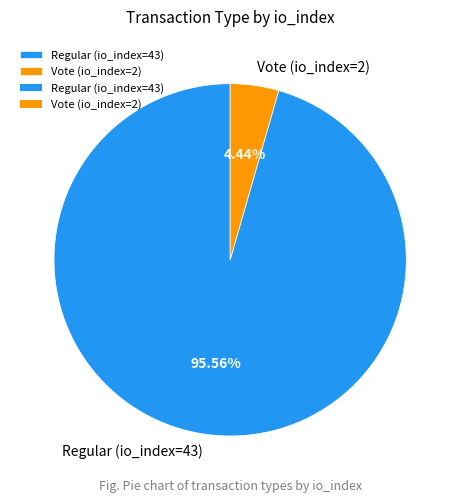

Is Vote (io_index=2) the majority of the pie?

No